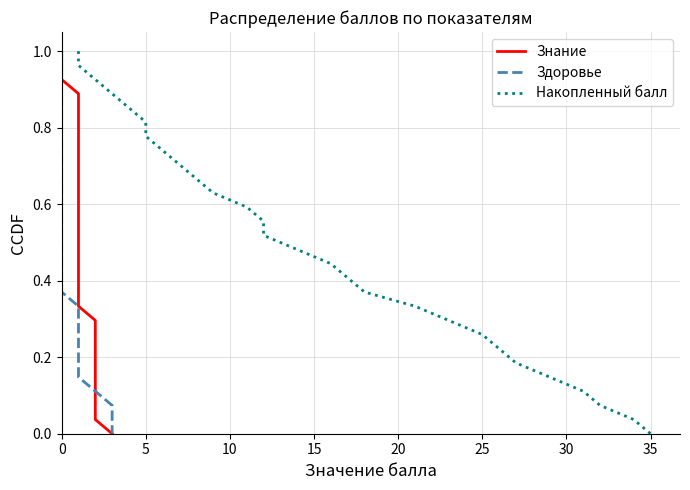

True or false: Знание and Накопленный балл cross at least once.

False